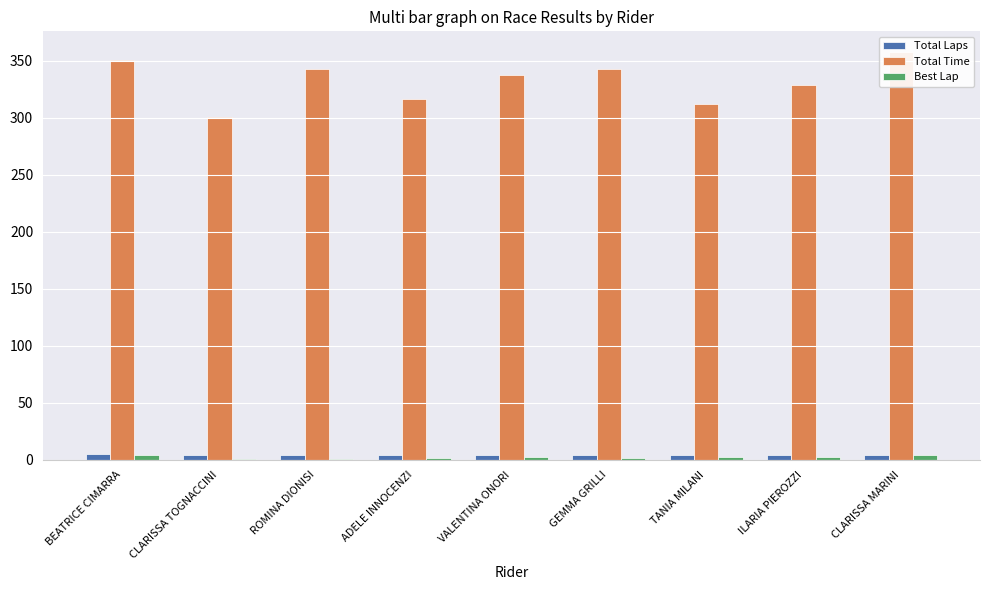

What is the label of the 5th bar from the left?

VALENTINA ONORI